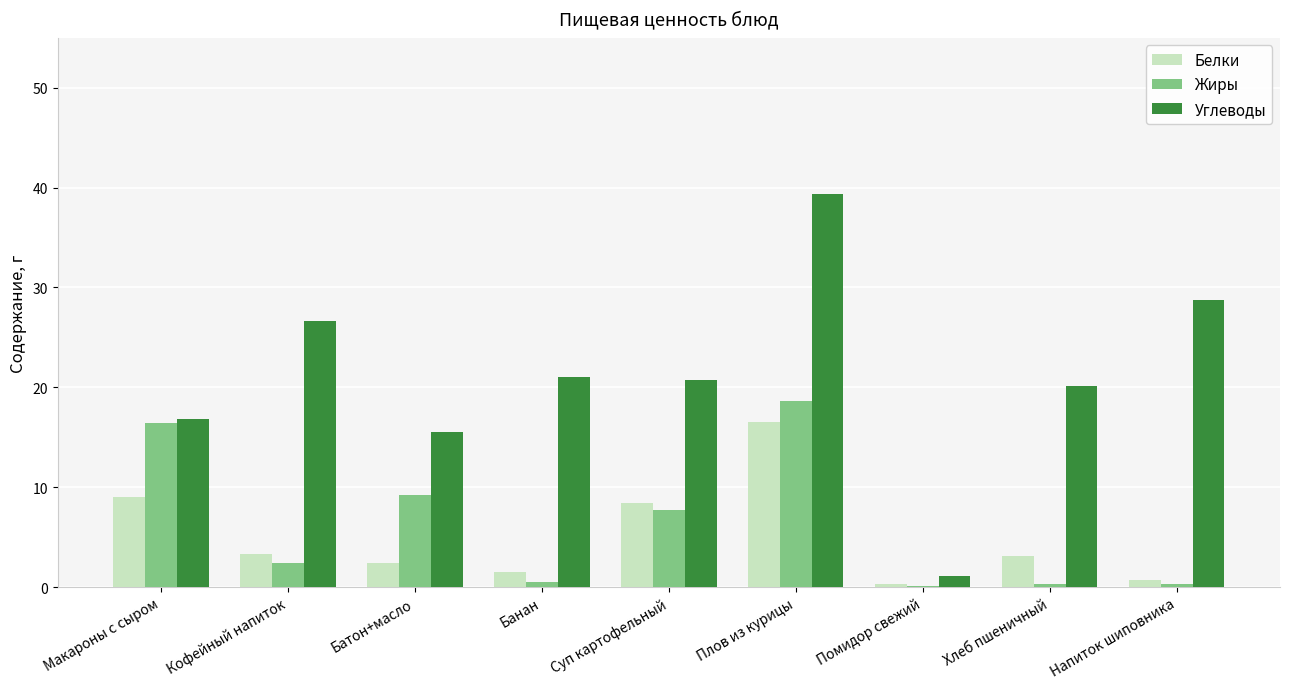

What is the sum of all Жиры values?

55.5